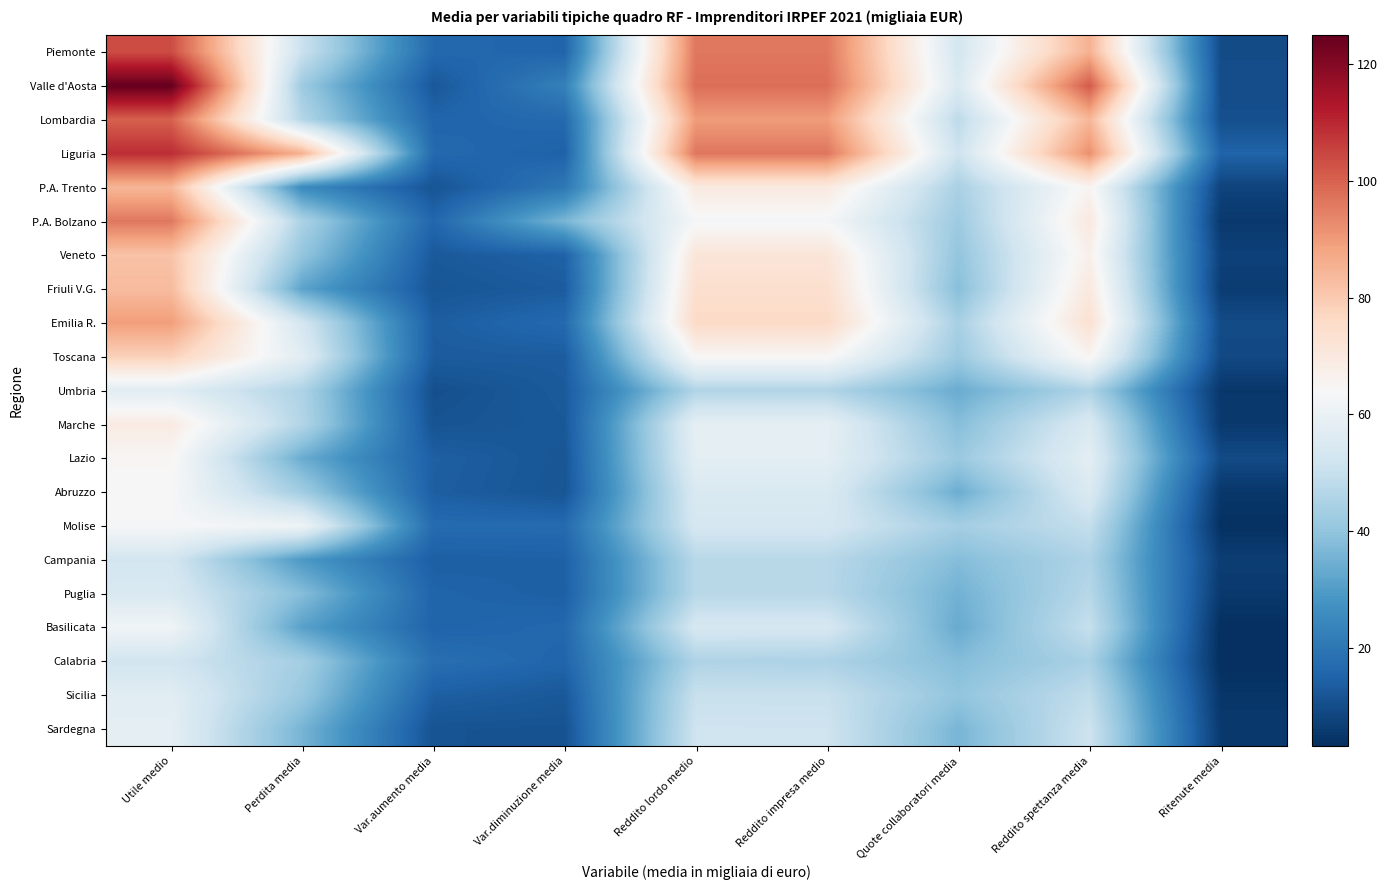

Reading left to right, extract all data points from this chart.

Piemonte: Utile medio=103.6	Perdita media=50.9	Var.aumento media=16.5	Var.diminuzione media=15.5	Reddito lordo medio=96.3	Reddito impresa medio=96.3	Quote collaboratori media=53.1	Reddito spettanza media=85.6	Ritenute media=9.8
Valle d'Aosta: Utile medio=124.9	Perdita media=41.9	Var.aumento media=12.5	Var.diminuzione media=22.7	Reddito lordo medio=97.9	Reddito impresa medio=97.9	Quote collaboratori media=55.0	Reddito spettanza media=101.3	Ritenute media=10.0
Lombardia: Utile medio=100.2	Perdita media=46.4	Var.aumento media=15.6	Var.diminuzione media=16.6	Reddito lordo medio=89.8	Reddito impresa medio=89.8	Quote collaboratori media=48.0	Reddito spettanza media=84.3	Ritenute media=10.5
Liguria: Utile medio=109.0	Perdita media=85.7	Var.aumento media=16.6	Var.diminuzione media=14.8	Reddito lordo medio=96.5	Reddito impresa medio=96.5	Quote collaboratori media=51.5	Reddito spettanza media=92.1	Ritenute media=15.2
P.A. Trento: Utile medio=84.4	Perdita media=25.4	Var.aumento media=11.7	Var.diminuzione media=20.4	Reddito lordo medio=69.7	Reddito impresa medio=69.7	Quote collaboratori media=44.4	Reddito spettanza media=65.7	Ritenute media=7.8
P.A. Bolzano: Utile medio=96.2	Perdita media=44.8	Var.aumento media=15.9	Var.diminuzione media=36.1	Reddito lordo medio=63.1	Reddito impresa medio=63.1	Quote collaboratori media=42.1	Reddito spettanza media=70.0	Ritenute media=5.4
Veneto: Utile medio=81.6	Perdita media=40.2	Var.aumento media=12.8	Var.diminuzione media=14.8	Reddito lordo medio=71.6	Reddito impresa medio=71.6	Quote collaboratori media=40.2	Reddito spettanza media=67.2	Ritenute media=7.3
Friuli V.G.: Utile medio=83.2	Perdita media=31.7	Var.aumento media=11.9	Var.diminuzione media=13.4	Reddito lordo medio=74.1	Reddito impresa medio=74.1	Quote collaboratori media=38.3	Reddito spettanza media=70.3	Ritenute media=6.3
Emilia R.: Utile medio=89.5	Perdita media=53.2	Var.aumento media=13.8	Var.diminuzione media=16.7	Reddito lordo medio=76.0	Reddito impresa medio=76.0	Quote collaboratori media=44.1	Reddito spettanza media=73.4	Ritenute media=9.6
Toscana: Utile medio=78.3	Perdita media=57.3	Var.aumento media=13.4	Var.diminuzione media=13.5	Reddito lordo medio=64.8	Reddito impresa medio=64.8	Quote collaboratori media=41.7	Reddito spettanza media=65.7	Ritenute media=9.1
Umbria: Utile medio=57.2	Perdita media=45.2	Var.aumento media=10.5	Var.diminuzione media=13.1	Reddito lordo medio=45.7	Reddito impresa medio=45.7	Quote collaboratori media=33.7	Reddito spettanza media=45.4	Ritenute media=5.0
Marche: Utile medio=69.2	Perdita media=46.1	Var.aumento media=11.4	Var.diminuzione media=12.6	Reddito lordo medio=58.4	Reddito impresa medio=58.4	Quote collaboratori media=38.1	Reddito spettanza media=55.0	Ritenute media=5.6
Lazio: Utile medio=64.8	Perdita media=33.8	Var.aumento media=14.3	Var.diminuzione media=11.9	Reddito lordo medio=57.9	Reddito impresa medio=57.9	Quote collaboratori media=41.5	Reddito spettanza media=57.8	Ritenute media=9.5
Abruzzo: Utile medio=63.8	Perdita media=42.7	Var.aumento media=14.0	Var.diminuzione media=11.7	Reddito lordo medio=55.0	Reddito impresa medio=55.0	Quote collaboratori media=34.0	Reddito spettanza media=55.3	Ritenute media=5.1
Molise: Utile medio=63.5	Perdita media=61.6	Var.aumento media=17.0	Var.diminuzione media=17.0	Reddito lordo medio=53.6	Reddito impresa medio=53.6	Quote collaboratori media=43.4	Reddito spettanza media=49.5	Ritenute media=3.6
Campania: Utile medio=53.0	Perdita media=29.2	Var.aumento media=14.1	Var.diminuzione media=14.6	Reddito lordo medio=47.1	Reddito impresa medio=47.1	Quote collaboratori media=37.8	Reddito spettanza media=45.3	Ritenute media=6.5
Puglia: Utile medio=54.7	Perdita media=38.0	Var.aumento media=15.3	Var.diminuzione media=14.2	Reddito lordo medio=47.1	Reddito impresa medio=47.1	Quote collaboratori media=35.0	Reddito spettanza media=47.0	Ritenute media=5.5
Basilicata: Utile medio=61.9	Perdita media=31.2	Var.aumento media=15.3	Var.diminuzione media=16.4	Reddito lordo medio=53.8	Reddito impresa medio=53.8	Quote collaboratori media=33.4	Reddito spettanza media=49.9	Ritenute media=3.3
Calabria: Utile medio=52.6	Perdita media=43.4	Var.aumento media=18.1	Var.diminuzione media=15.6	Reddito lordo medio=45.4	Reddito impresa medio=45.0	Quote collaboratori media=37.8	Reddito spettanza media=44.4	Ritenute media=3.2
Sicilia: Utile medio=57.2	Perdita media=41.2	Var.aumento media=14.2	Var.diminuzione media=12.6	Reddito lordo medio=50.4	Reddito impresa medio=50.4	Quote collaboratori media=40.1	Reddito spettanza media=48.9	Ritenute media=4.8
Sardegna: Utile medio=58.1	Perdita media=35.7	Var.aumento media=11.3	Var.diminuzione media=11.1	Reddito lordo medio=51.8	Reddito impresa medio=51.7	Quote collaboratori media=36.0	Reddito spettanza media=51.5	Ritenute media=5.6